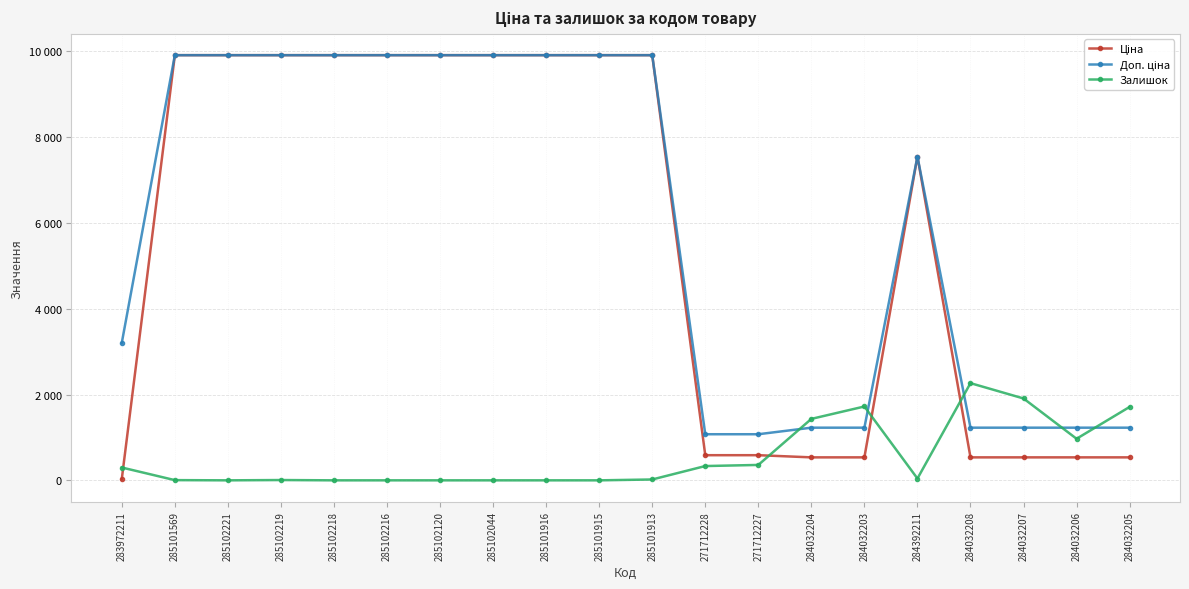

After their last crossing, which series has the higher values: Залишок or Ціна?

Залишок